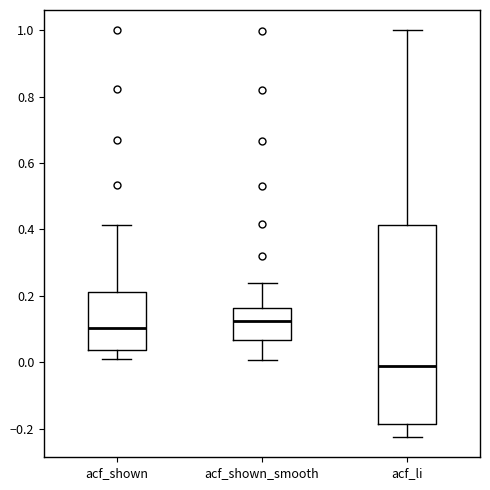

Comparing the boxes themselves (not the whiskers), which one is the tallest?

acf_li